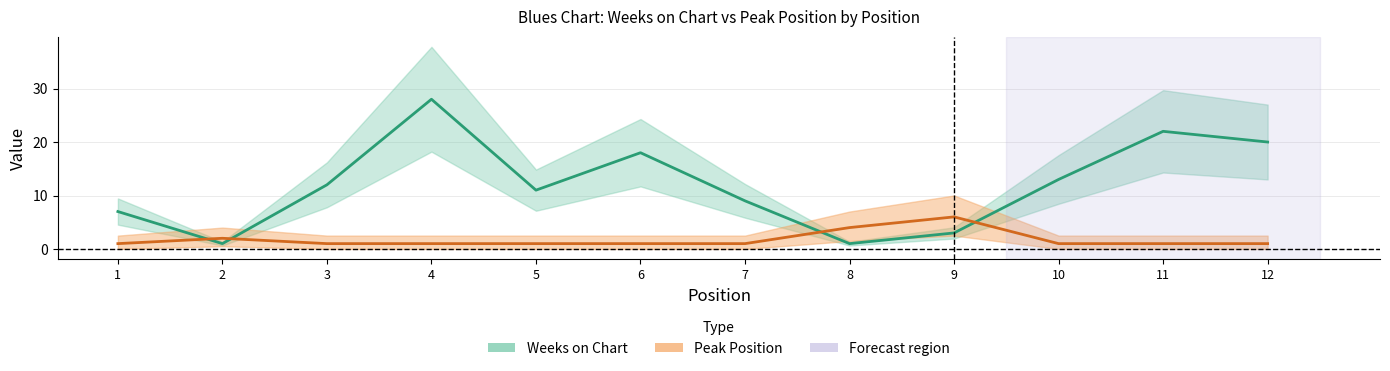

List the labels in order of Peak Position value, largest first.

9, 8, 2, 1, 3, 4, 5, 6, 7, 10, 11, 12